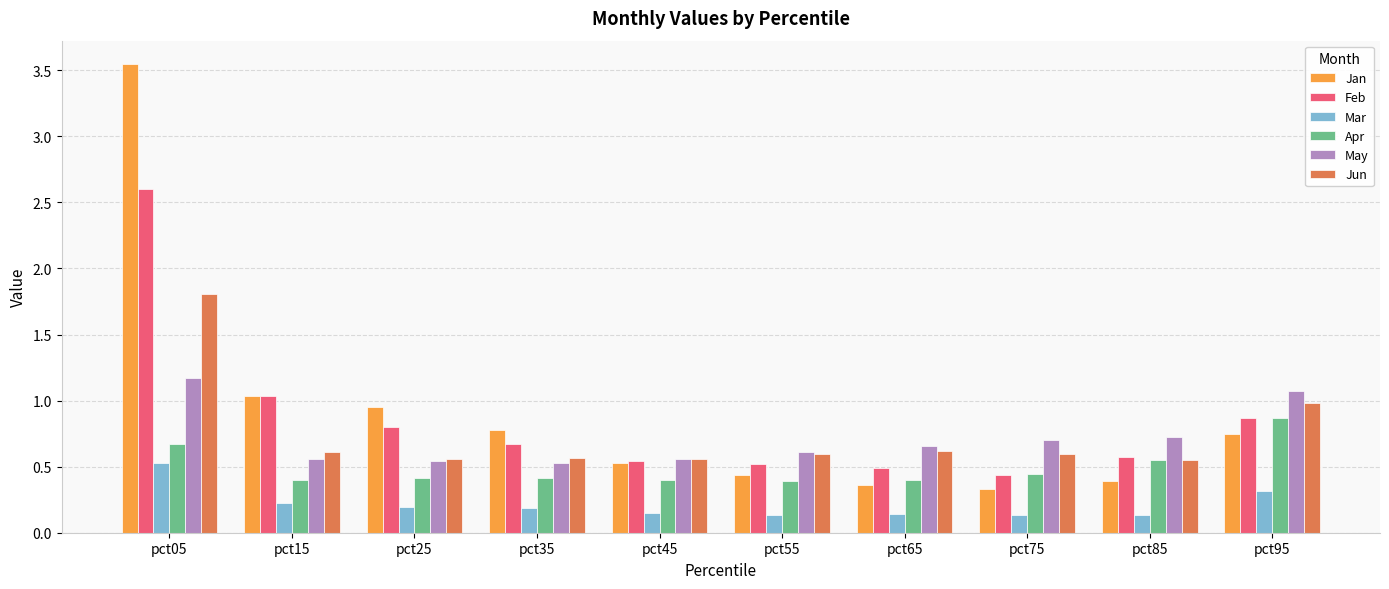

Which label corresponds to the largest value in the chart?

pct05